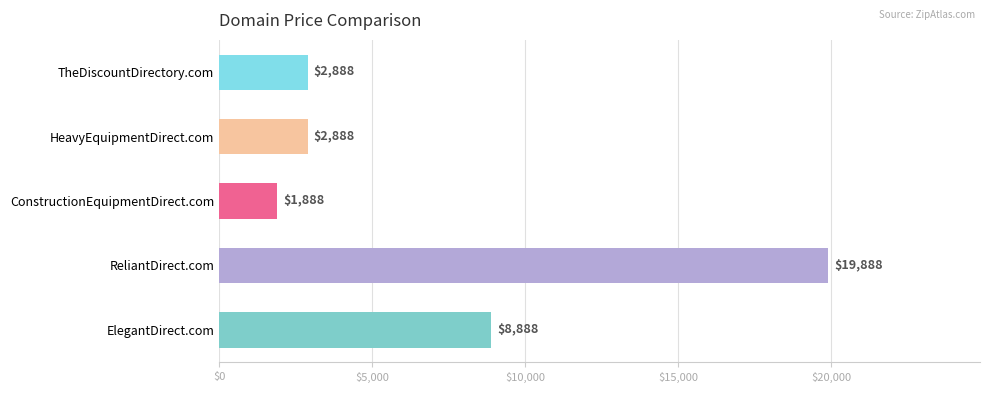

What is the difference between the maximum and minimum values?

18000